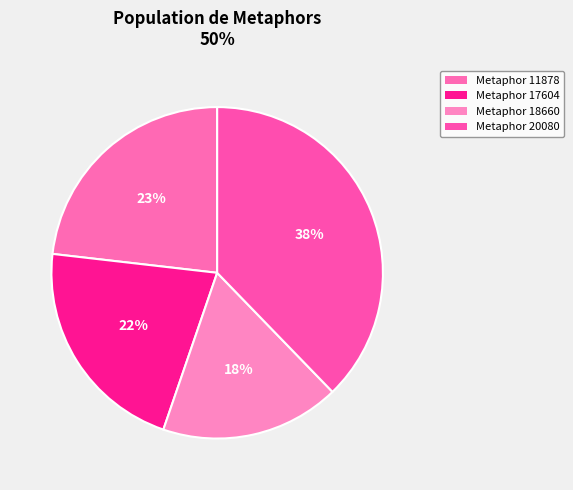

Between Metaphor 18660 and Metaphor 11878, which is larger?

Metaphor 11878